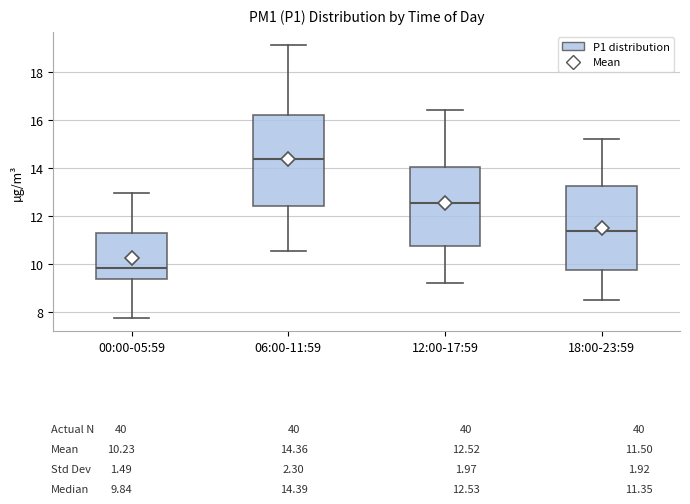

Comparing the boxes themselves (not the whiskers), which one is the tallest?

06:00-11:59